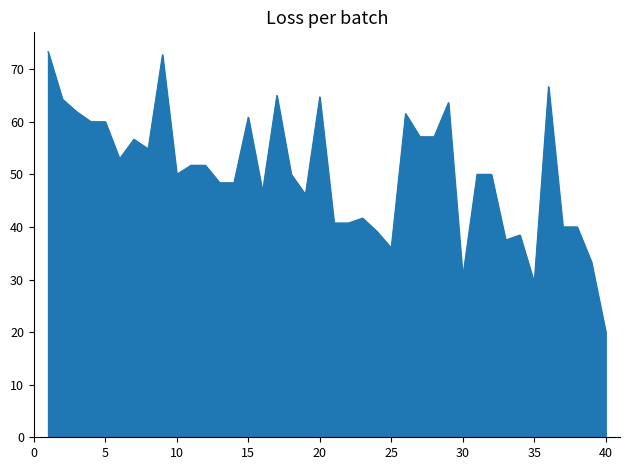

True or false: there are more than 2 points higher than both neighbors.

True